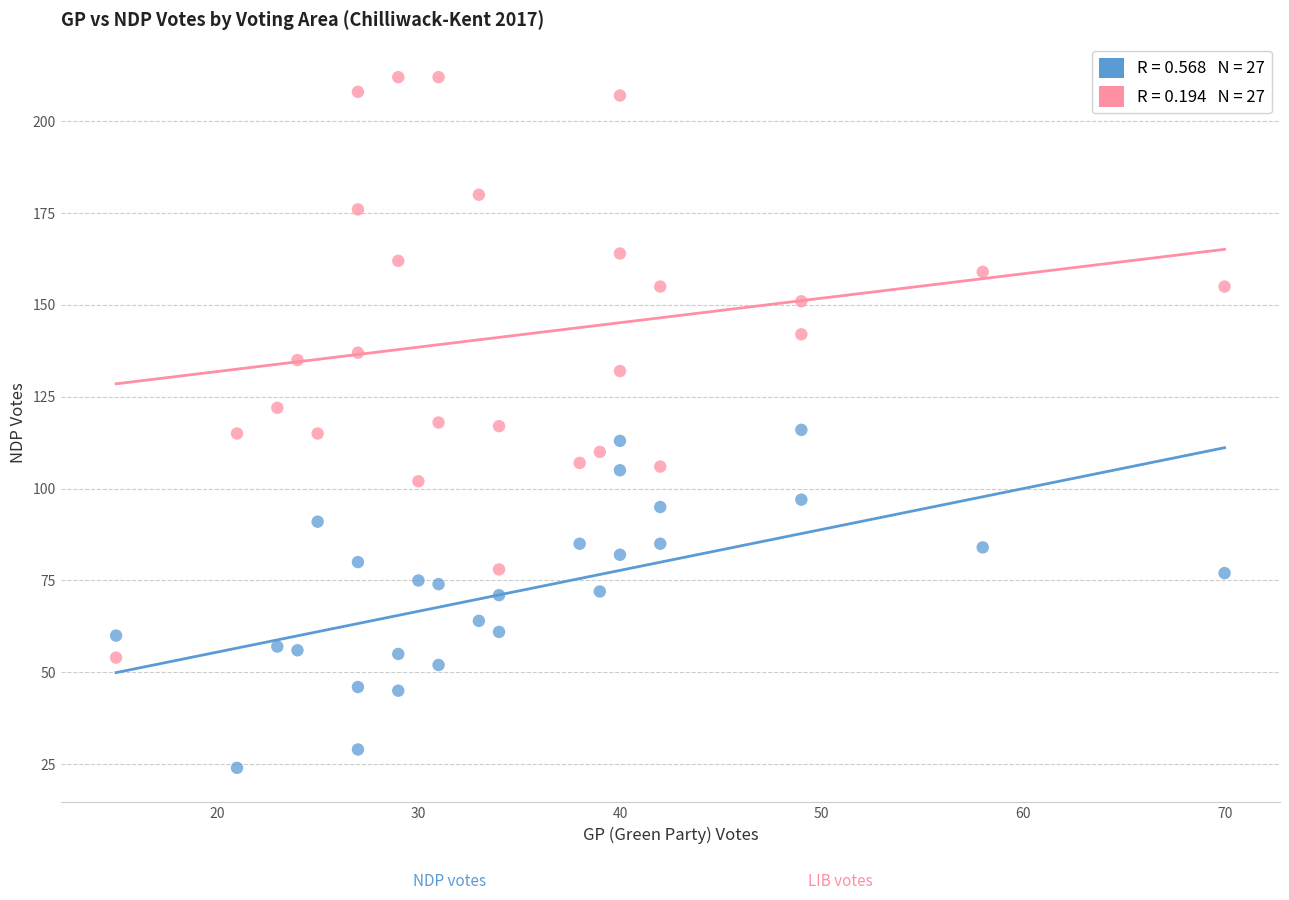

Across all data points, what is the range of Y values (max minus min)?

188